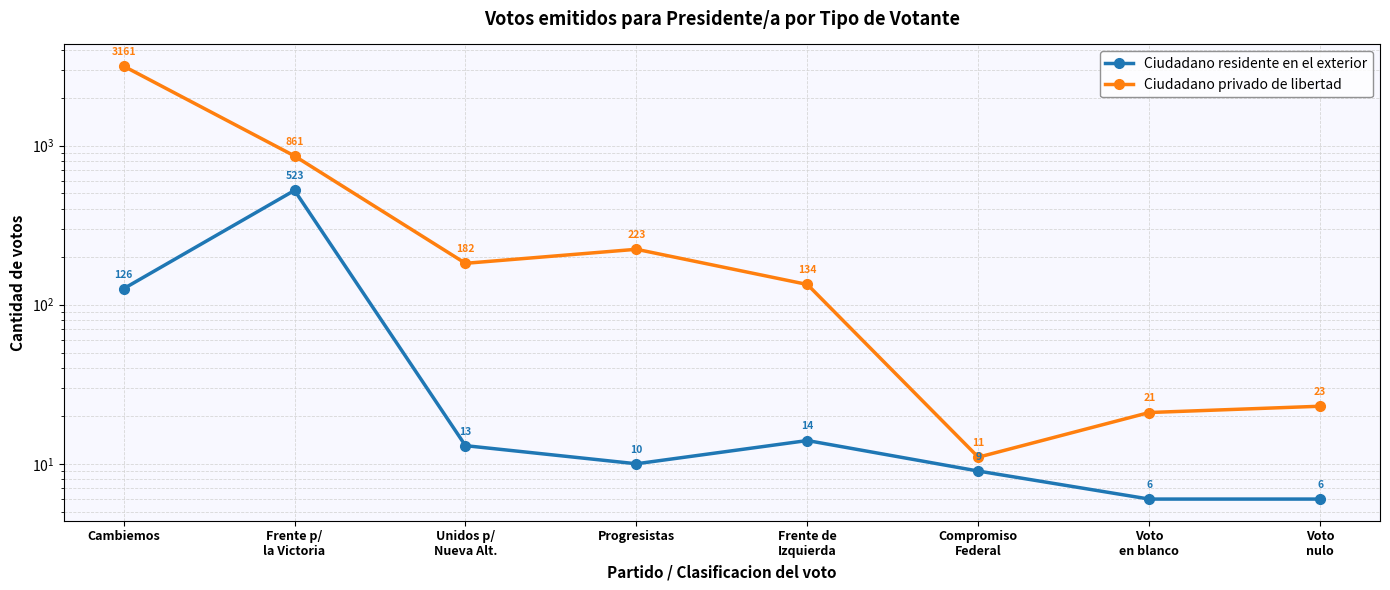

The Ciudadano residente en el exterior series shows 3 at Compromiso
Federal. True or false?

False